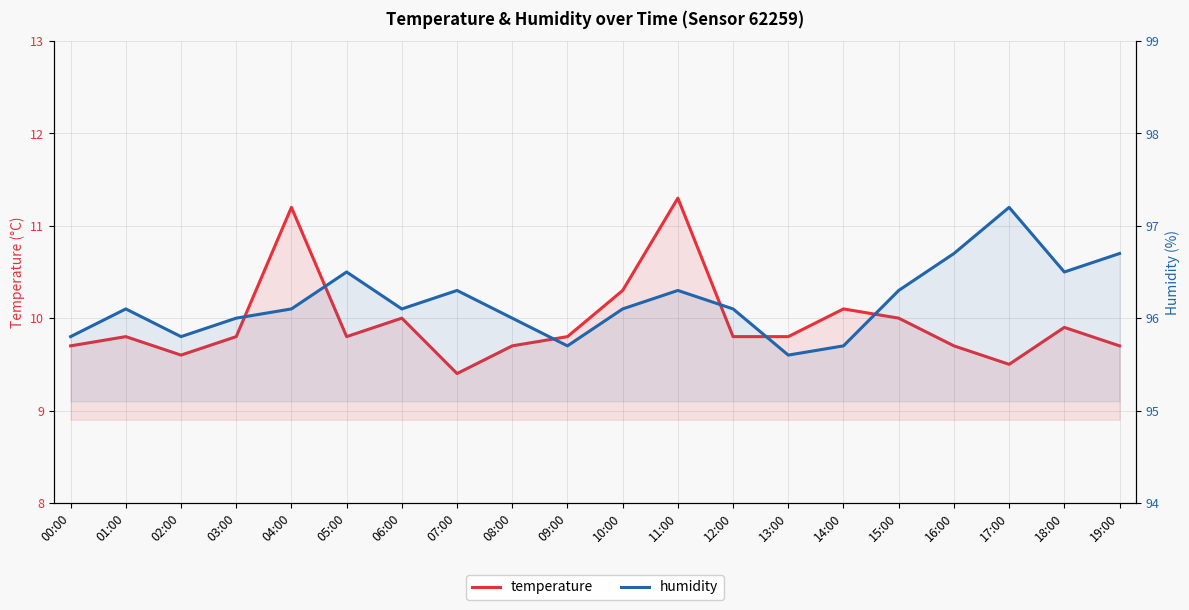

What is the sum of the temperature values at 05:00 and 19:00?

19.5